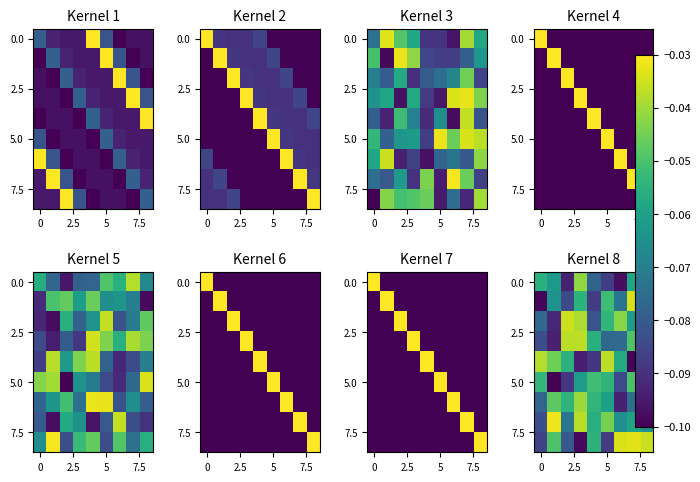

How many distinct data groups are displayed?

9